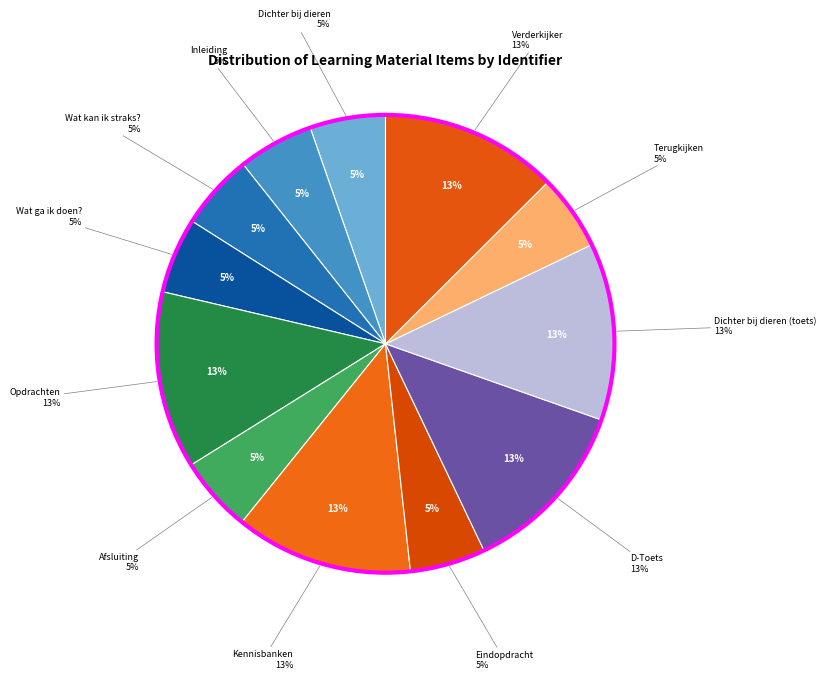

The Dichter bij dieren slice represents 1% of the pie. True or false?

False